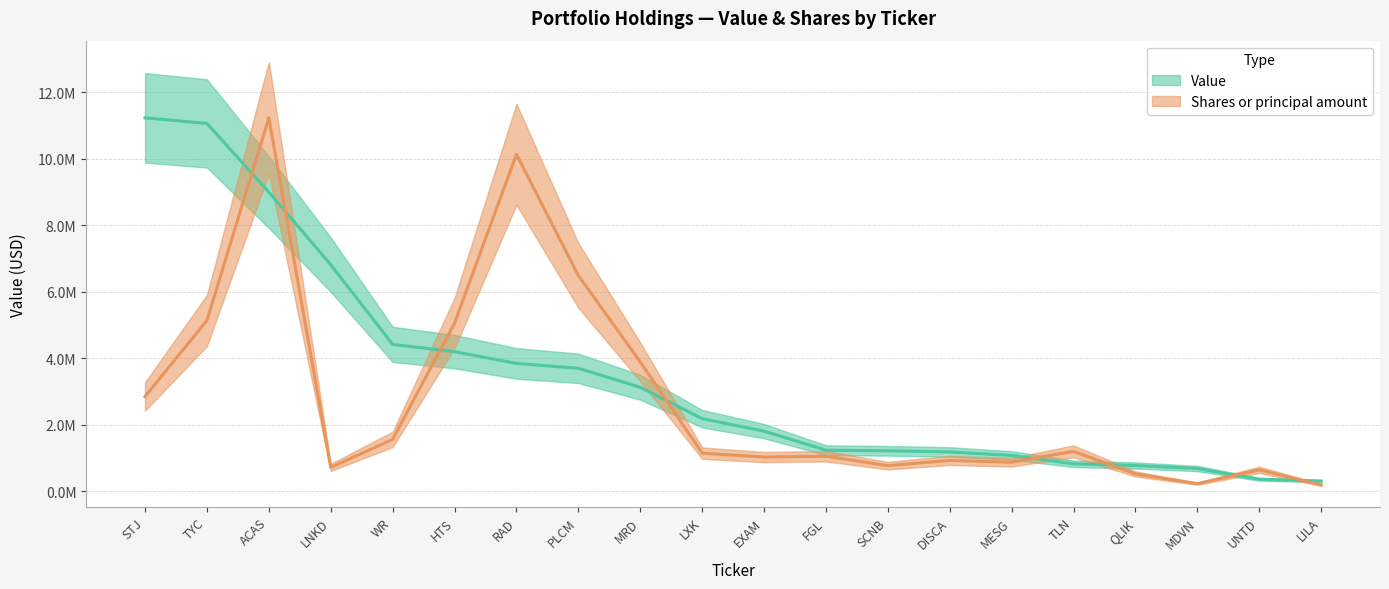

What is the spread (max minus min) of values at MDVN?

455671.8